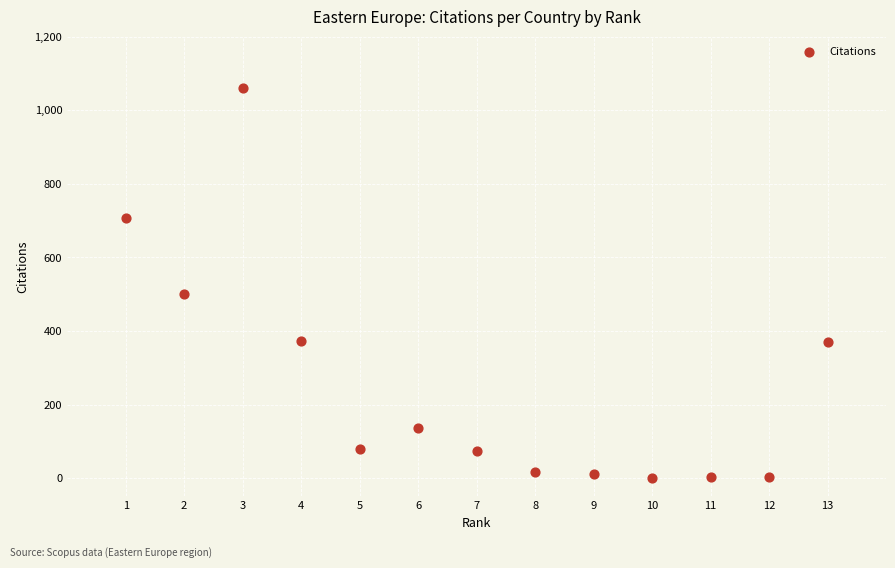

What is the range of Y values (max minus min)?

1060